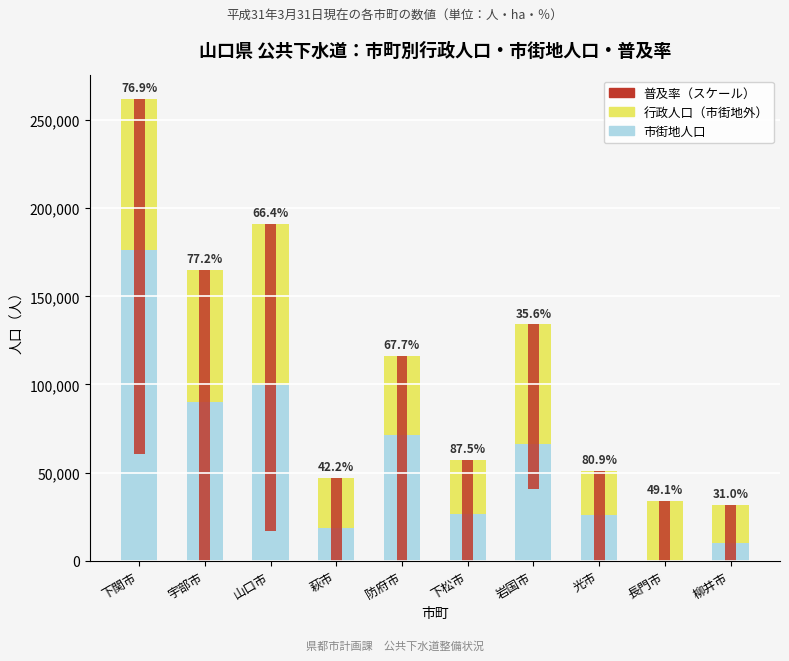

Is the value of 普及率（スケール） at 宇部市 greater than the value of 行政人口（市街地外） at 山口市?

Yes